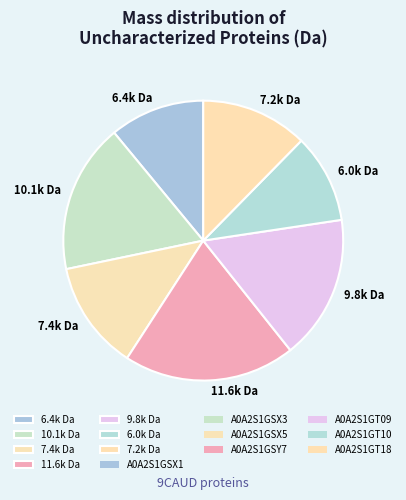

True or false: 11.6k Da accounts for 20% of the total.

True